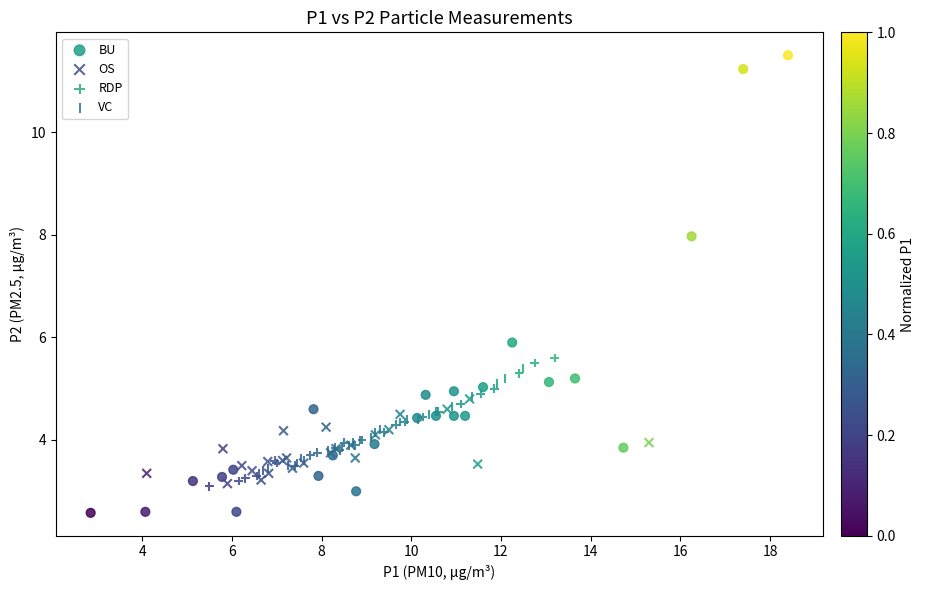

What are all the series names shown in the legend?

BU, OS, RDP, VC